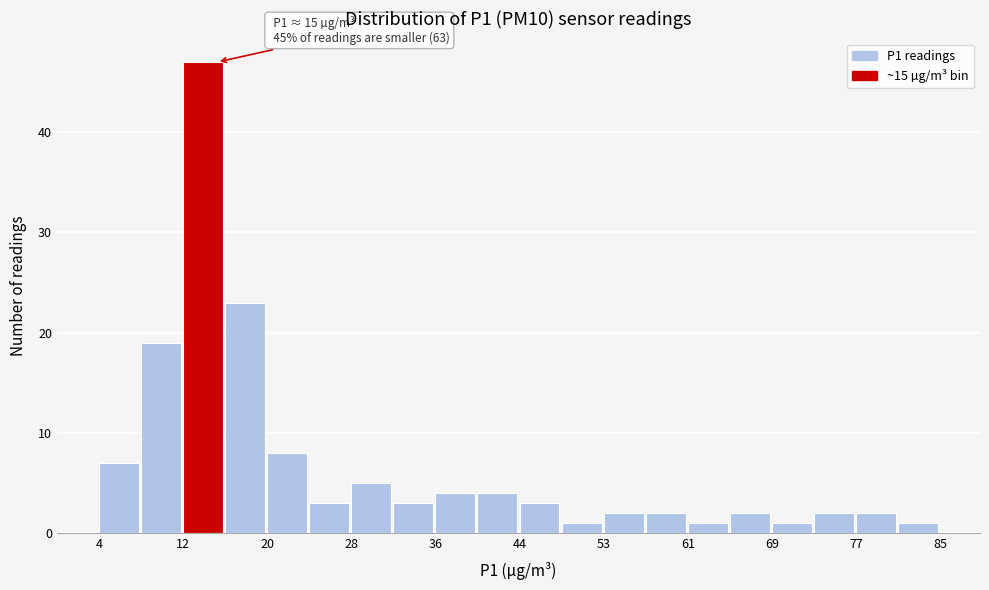

Over which range of the x-axis is the bar tallest?

12 to 16